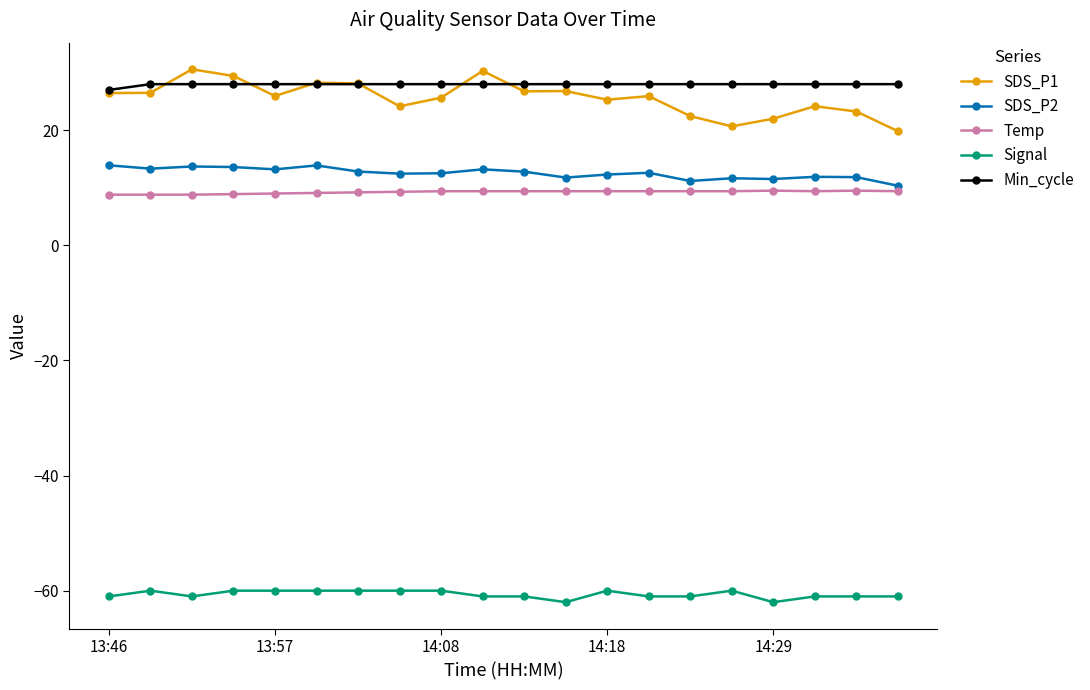

What is the sum of all SDS_P2 values?

250.5